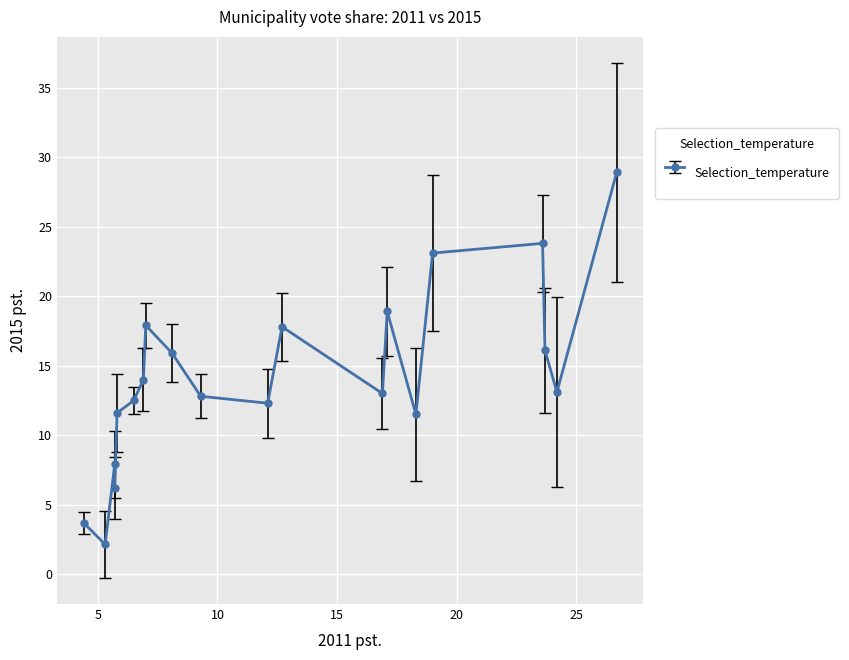

What is the sum of all 2015 pst. values?

283.1